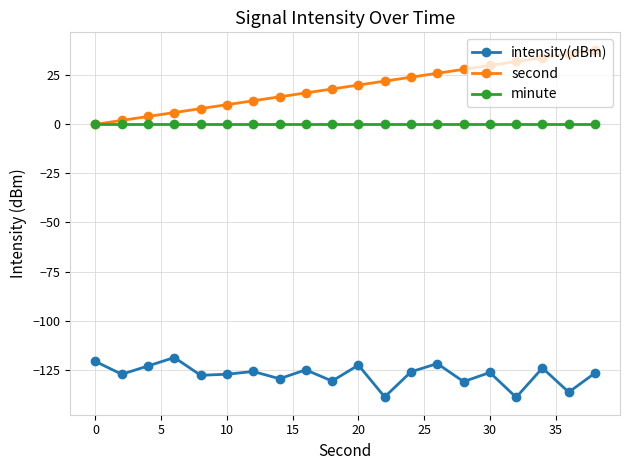

What is the value of the intensity(dBm) point at the 8th from the left?

-129.6